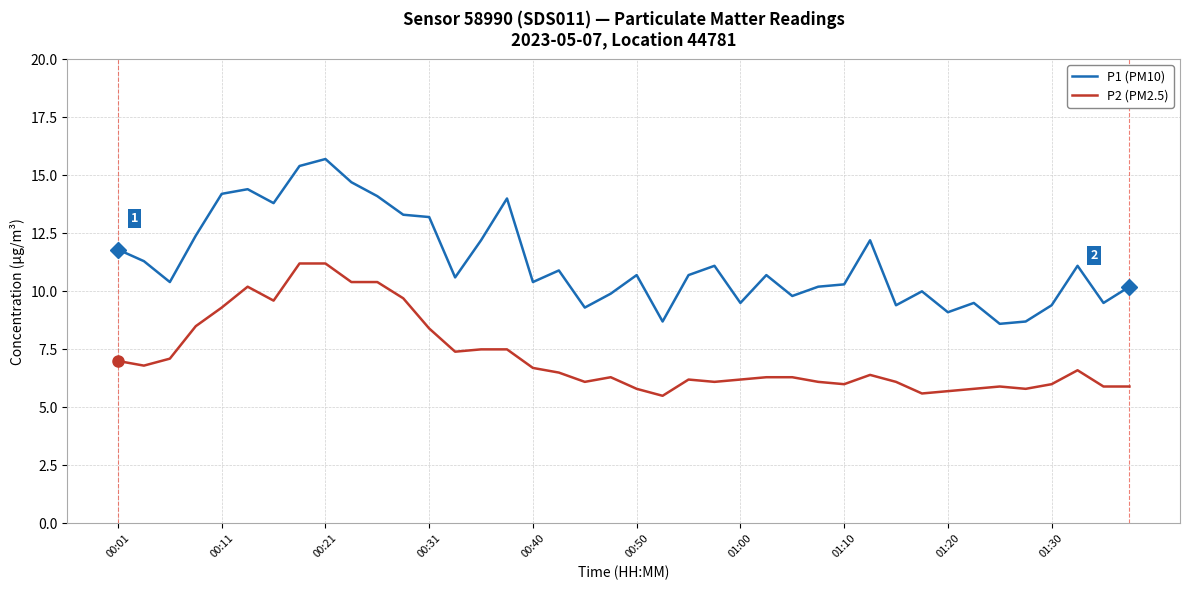

Which series has the largest range (max minus min)?

P1 (PM10)